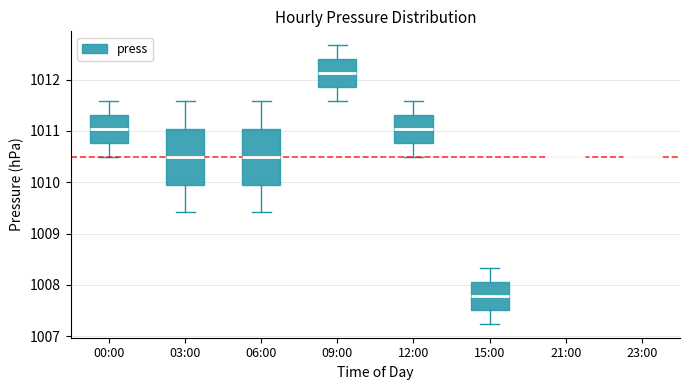

Reading left to right, read every box against the y-axis: the position of its median line, the range the box covers, and the ends of its whiskers. The values are not printed on the chart, so give them approximately, as read against the axis.

00:00: median 1011.0, box 1010.8 to 1011.3, whiskers 1010.5 to 1011.6
03:00: median 1010.5, box 1010.0 to 1011.0, whiskers 1009.4 to 1011.6
06:00: median 1010.5, box 1010.0 to 1011.0, whiskers 1009.4 to 1011.6
09:00: median 1012.1, box 1011.9 to 1012.4, whiskers 1011.6 to 1012.7
12:00: median 1011.0, box 1010.8 to 1011.3, whiskers 1010.5 to 1011.6
15:00: median 1007.8, box 1007.5 to 1008.1, whiskers 1007.2 to 1008.3
21:00: box collapsed to a line at 1010.5, whiskers 1010.5 to 1010.5
23:00: box collapsed to a line at 1010.5, whiskers 1010.5 to 1010.5